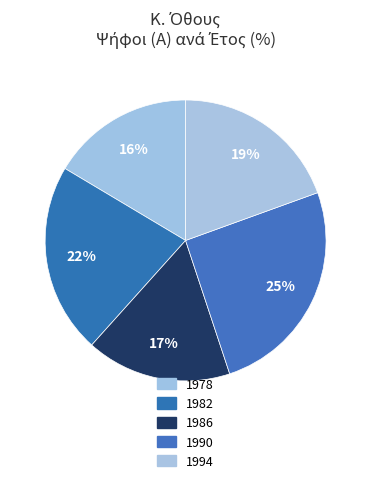

Count the number of slices in the pie.

5